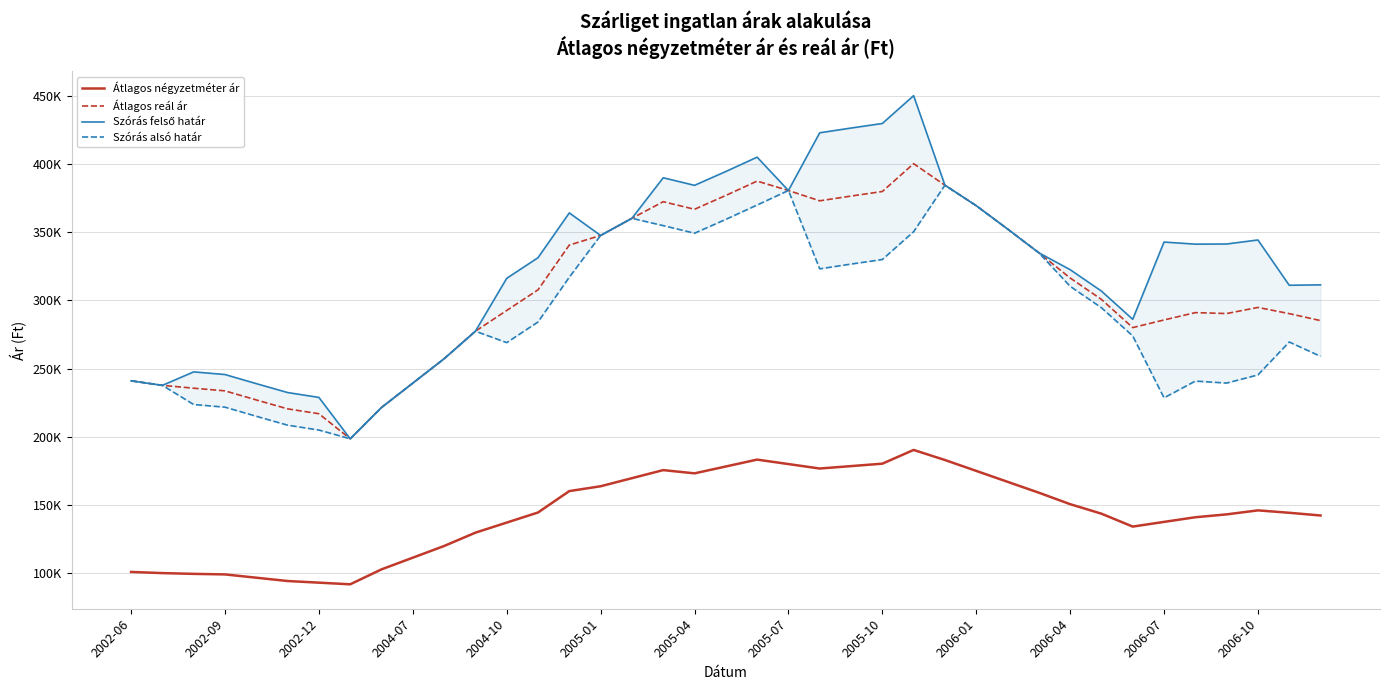

What is the average value of the Szórás alsó határ series?

289038